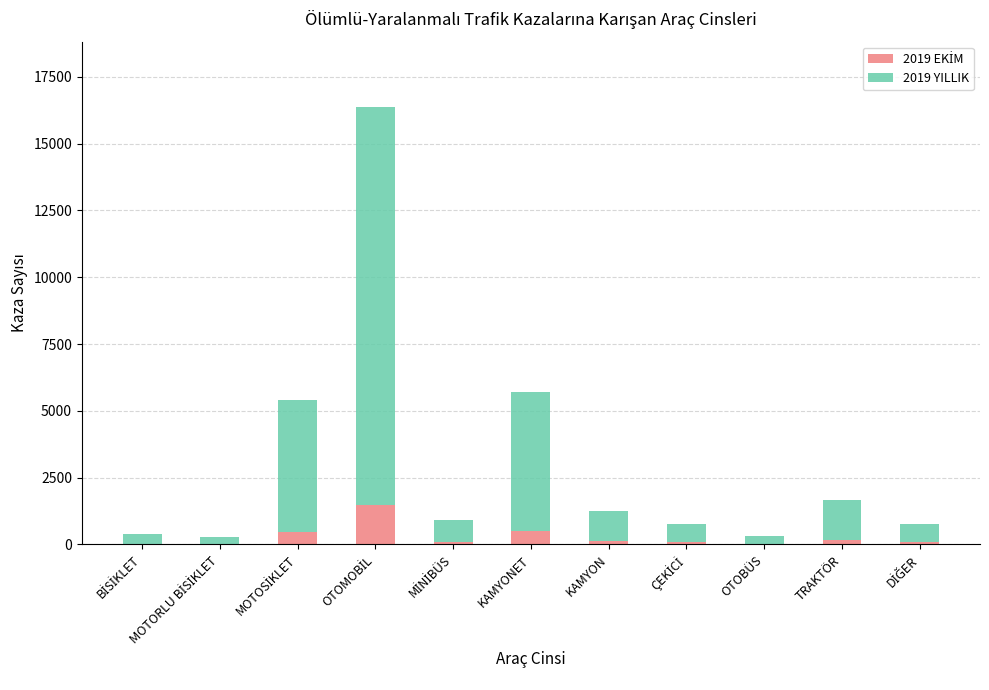

List the series in order of their overall mean, lowest first.

2019 EKİM, 2019 YILLIK